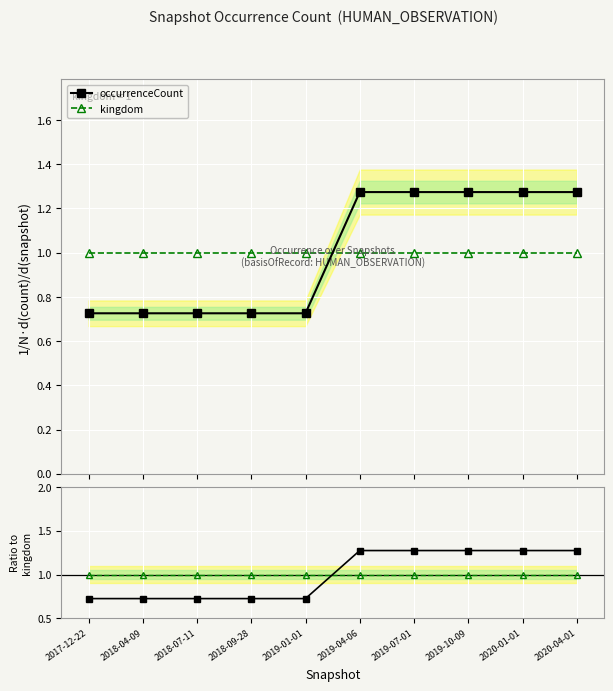

True or false: occurrenceCount has more than 0 points higher than both neighbors.

False